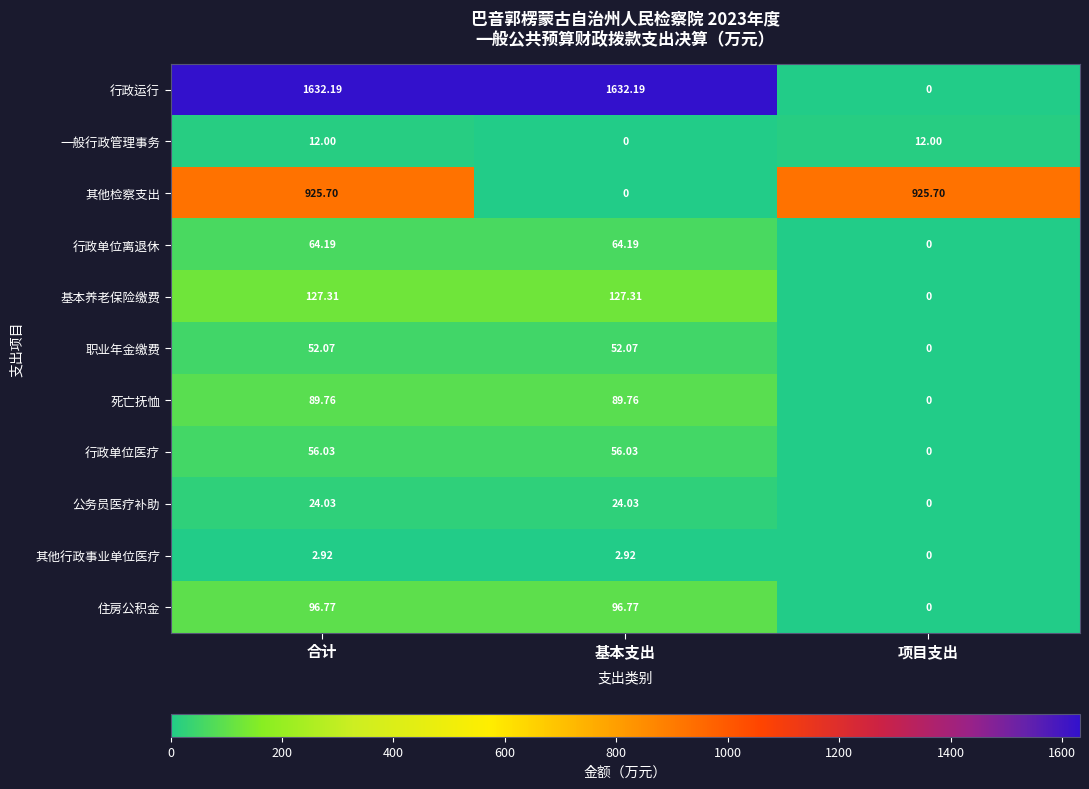

Rank the series at 合计 from highest to lowest value.

行政运行, 其他检察支出, 基本养老保险缴费, 住房公积金, 死亡抚恤, 行政单位离退休, 行政单位医疗, 职业年金缴费, 公务员医疗补助, 一般行政管理事务, 其他行政事业单位医疗